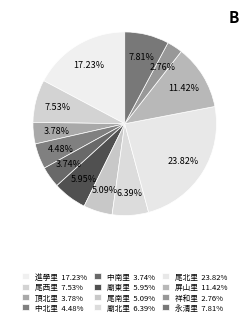

What percentage do 中北里 and 廟東里 together represent?

10.4%